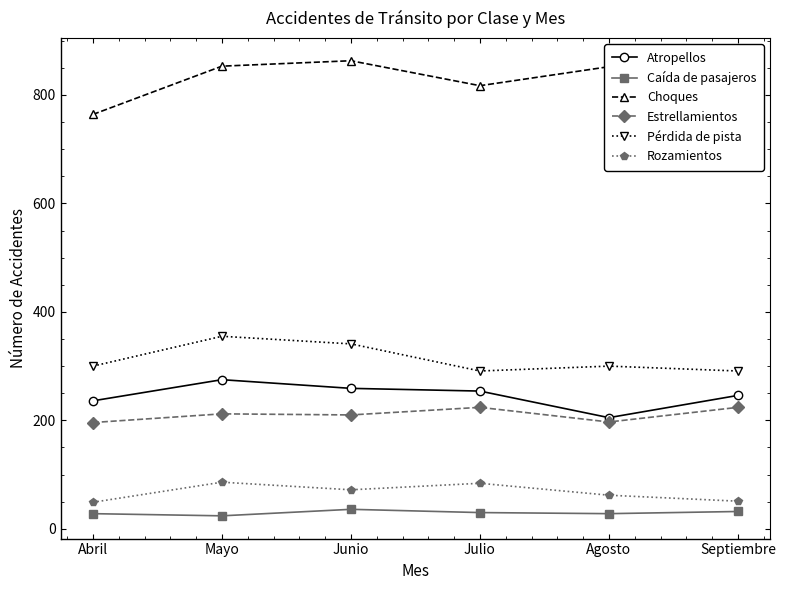

Is it true that Caída de pasajeros equals 36 at Junio?

True